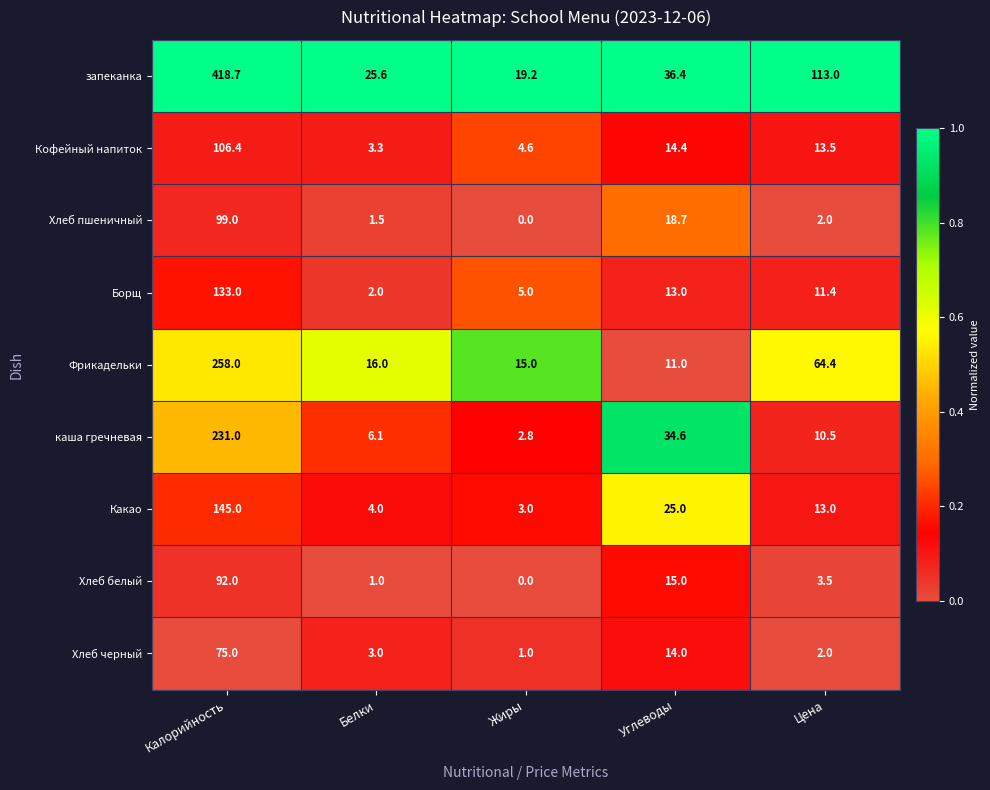

Rank the categories by Фрикадельки value from highest to lowest.

Калорийность, Цена, Белки, Жиры, Углеводы